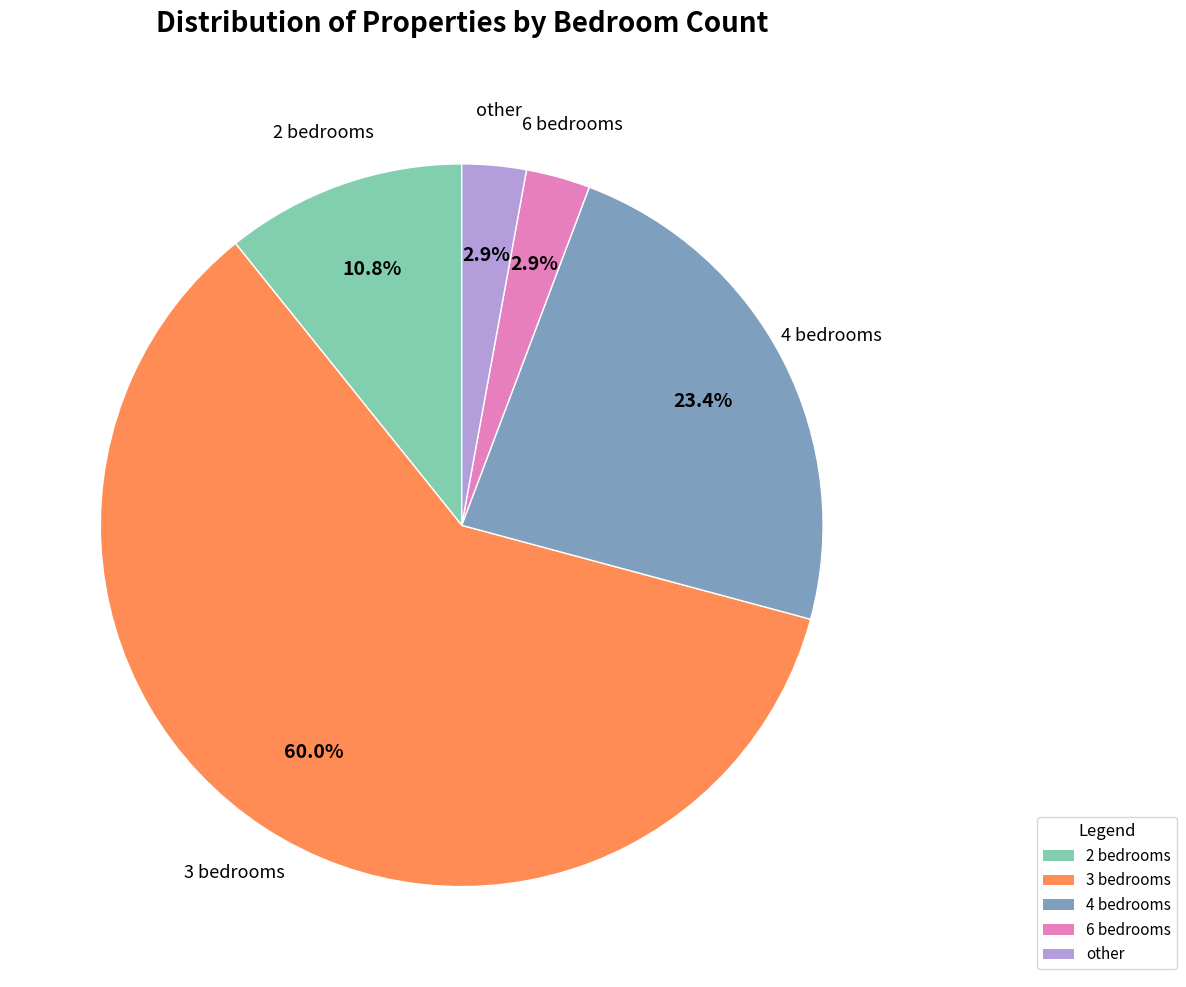

To the nearest percent, what portion does 6 bedrooms represent?

3%